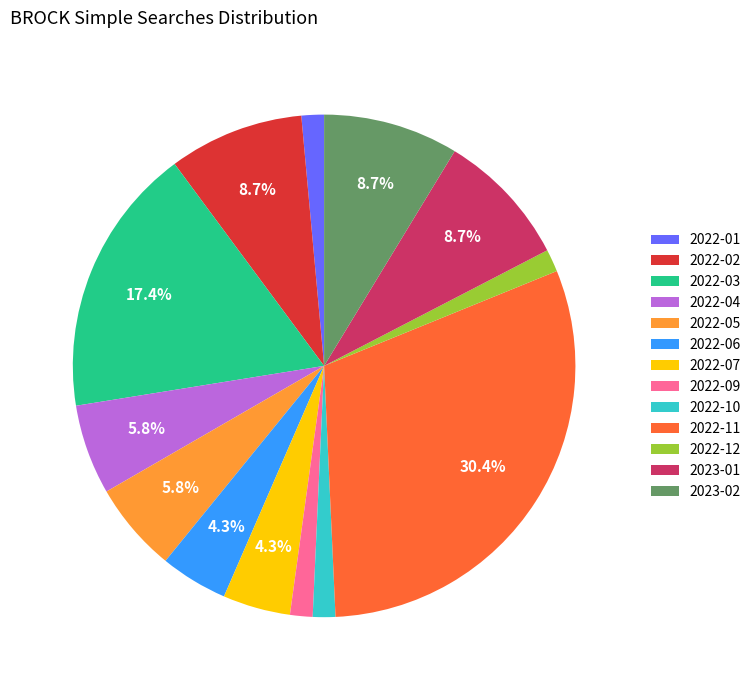

Is there a majority slice in this chart?

No